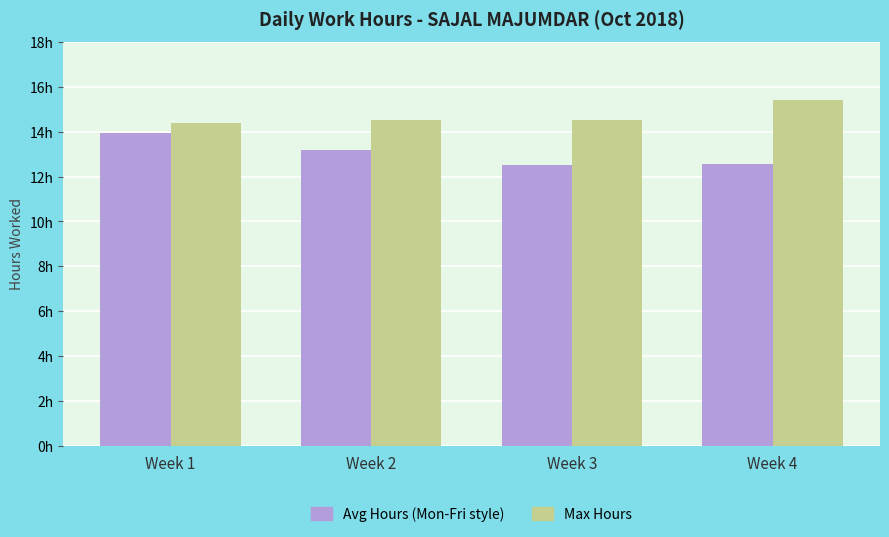

At Week 4, list the series in order from largest to smallest.

Max Hours, Avg Hours (Mon-Fri style)